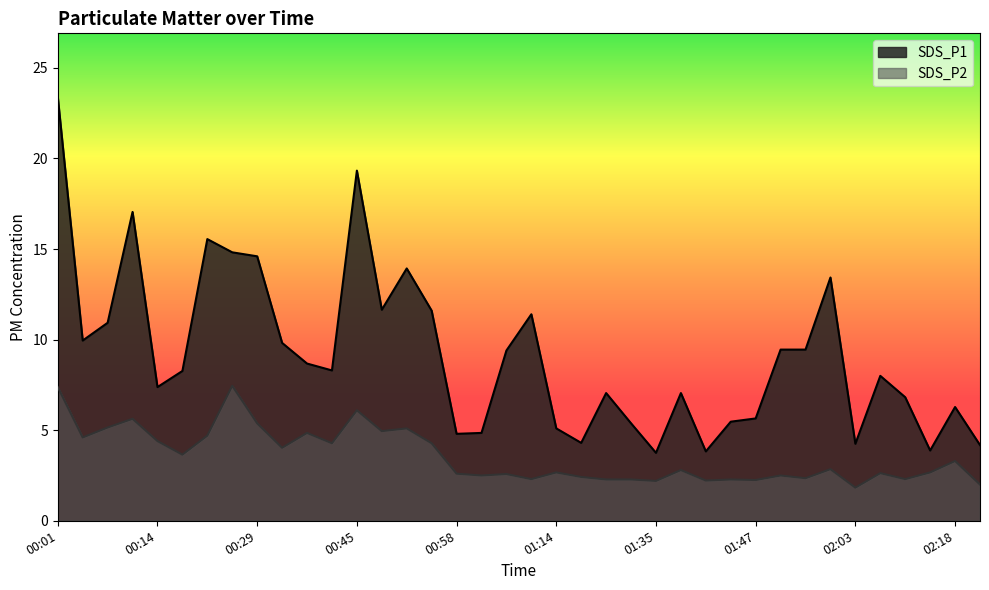

What value does the SDS_P1 series have at 02:15?

3.9